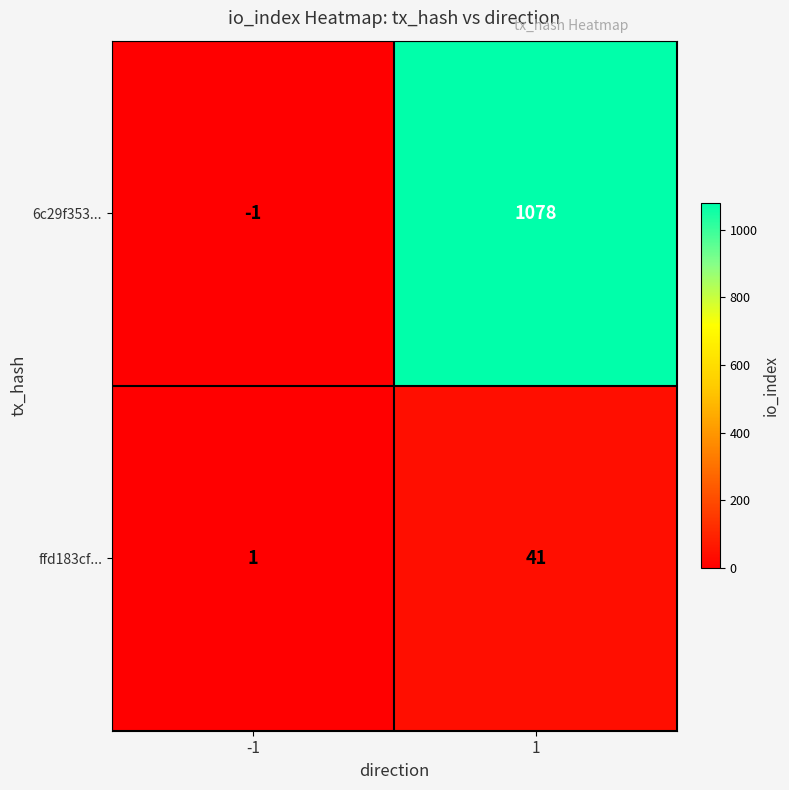

Rank the series by their average value, from highest to lowest.

6c29f353..., ffd183cf...